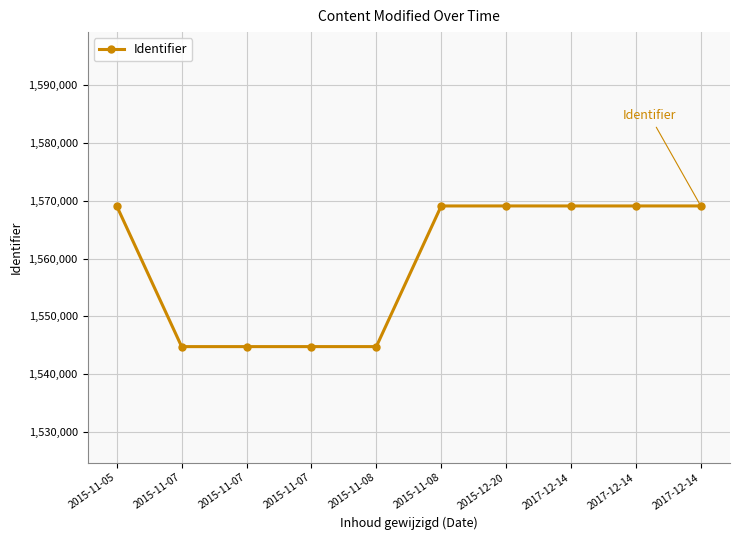

The chart shows a value of 1544796 at 2015-11-07. True or false?

True